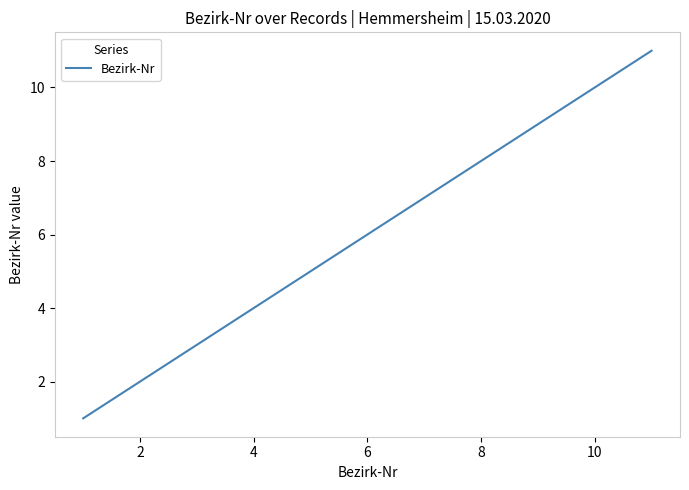

True or false: the data has more than 2 interior local peaks.

False